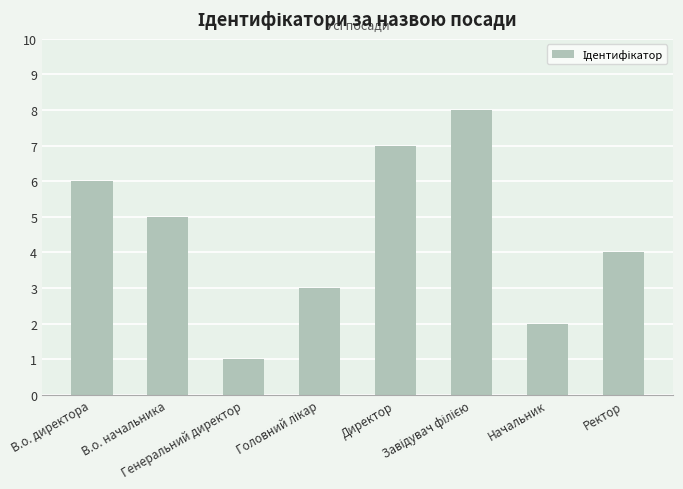

What is the maximum value shown in the chart?

8